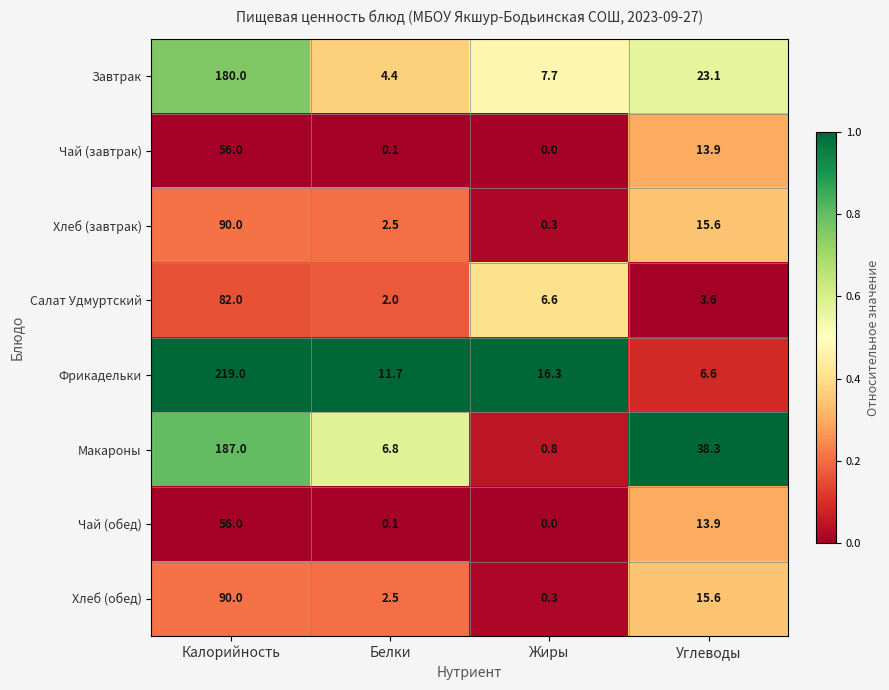

List the labels in order of Фрикадельки value, largest first.

Калорийность, Жиры, Белки, Углеводы